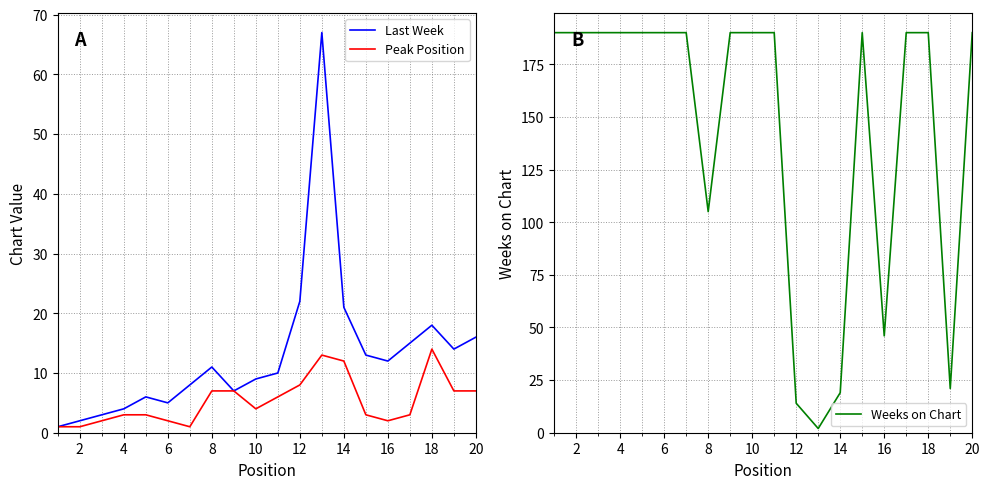

Is the value of Last Week at 18 greater than the value of Peak Position at 12?

Yes